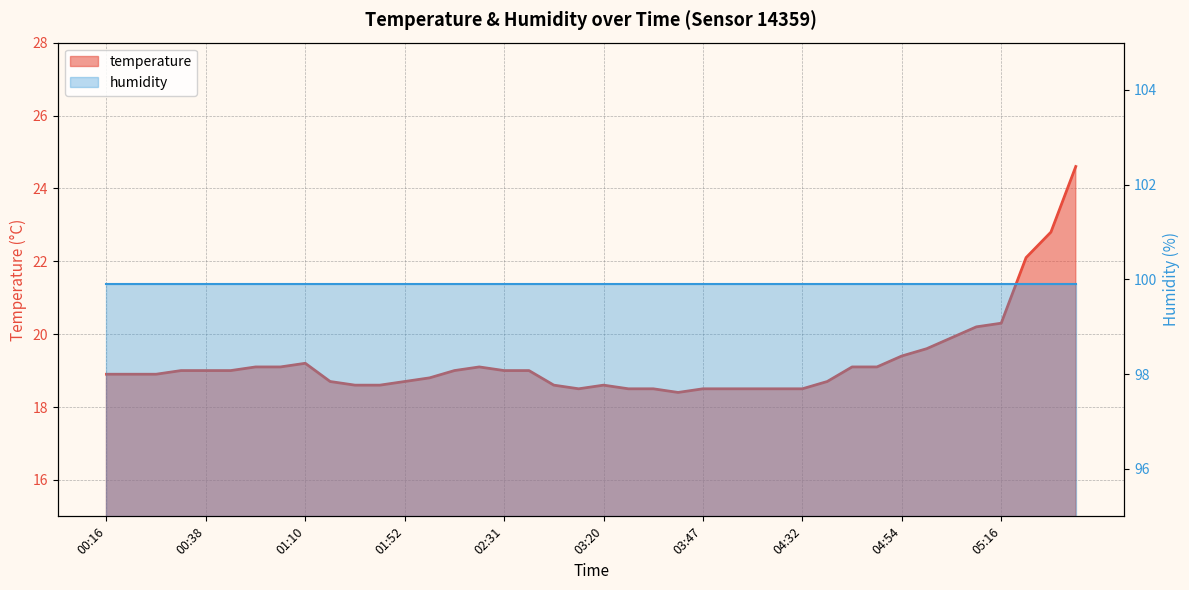

What is the smallest value displayed?

18.4